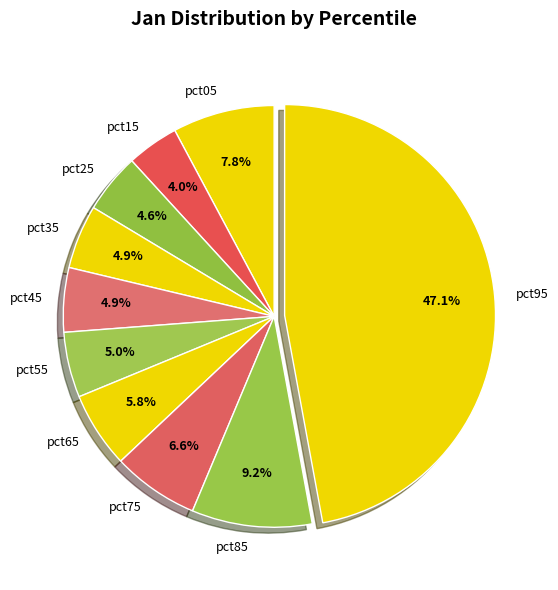

The pct45 slice represents 5% of the pie. True or false?

True